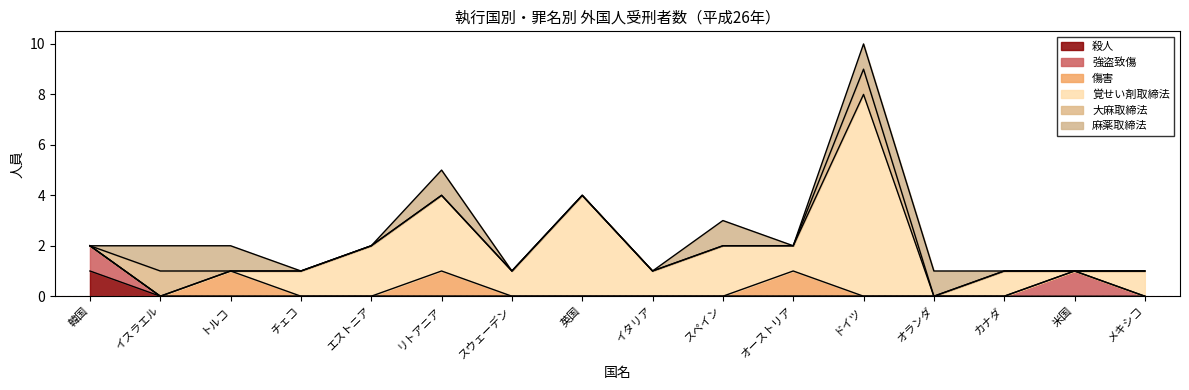

Count the 麻薬取締法 values in the range 0 to 1.

16